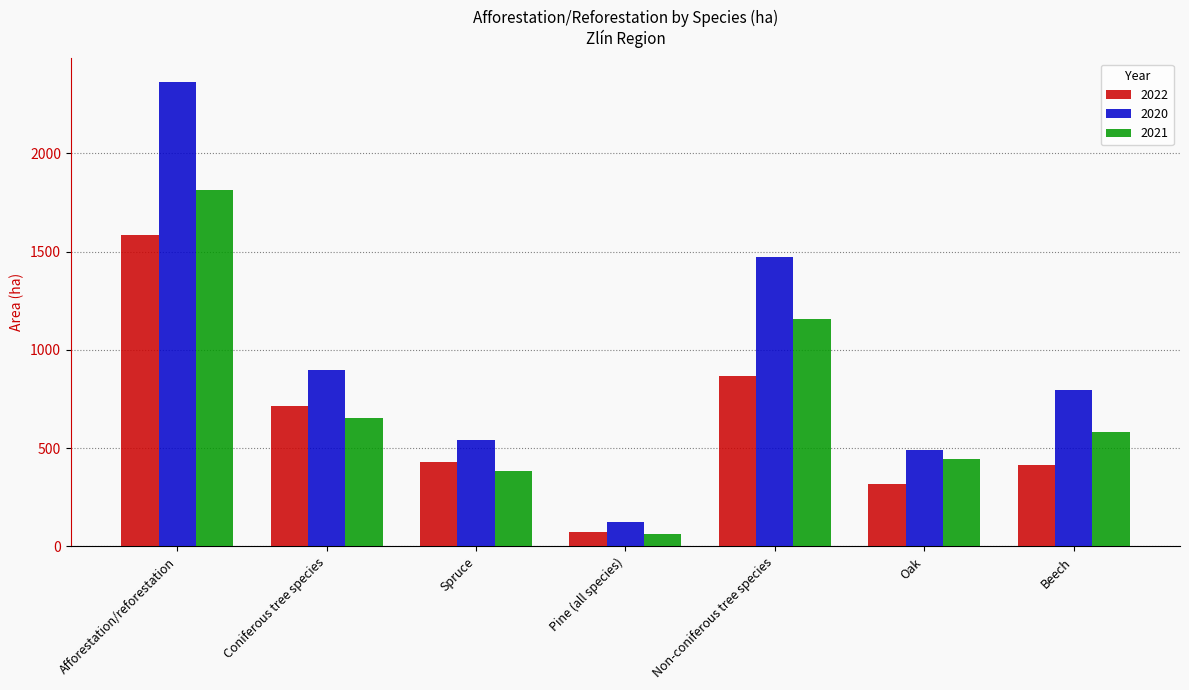

At how many categories does at least one series exceed 208?

6